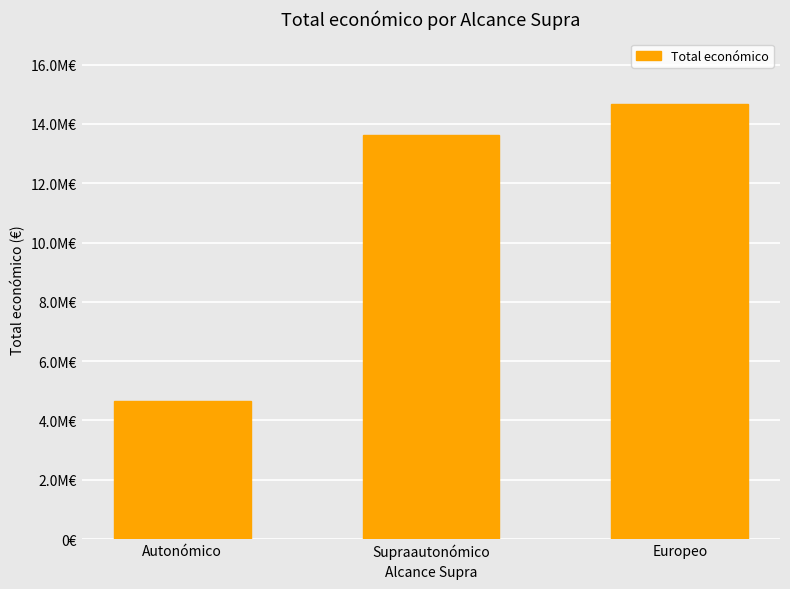

How many values are between 4639918 and 14677795?

3